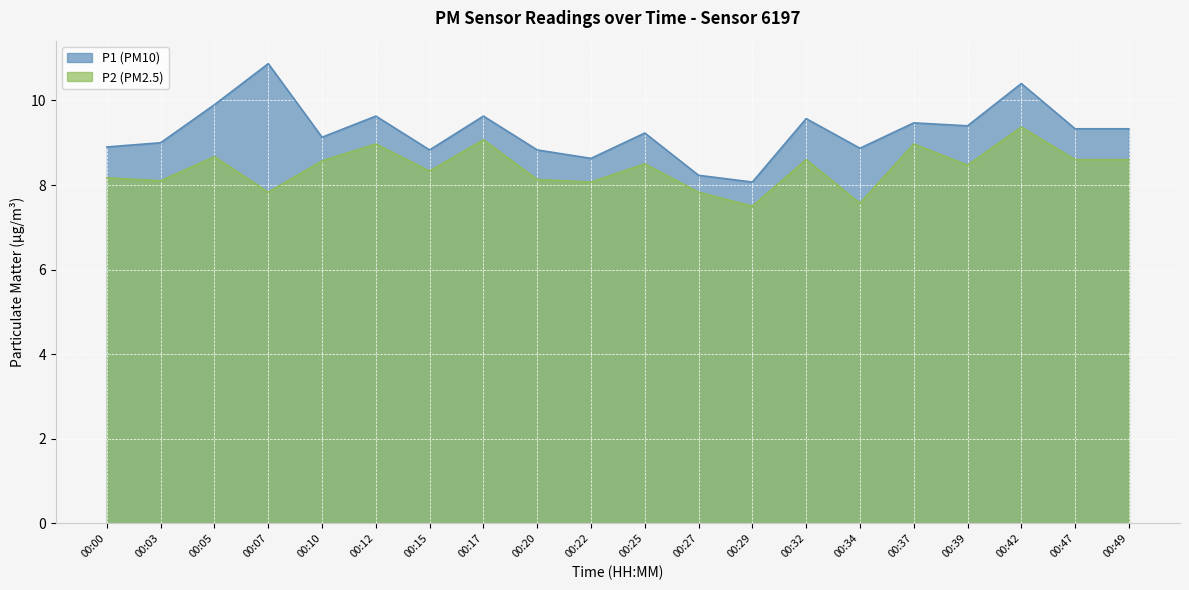

Reading right to left, list all the values displayed in this chart.

P1: 9.3	9.3	10.4	9.4	9.5	8.9	9.6	8.1	8.2	9.2	8.6	8.8	9.6	8.8	9.6	9.1	10.9	9.9	9.0	8.9
P2: 8.6	8.6	9.4	8.5	9.0	7.6	8.6	7.5	7.8	8.5	8.1	8.1	9.1	8.3	9.0	8.6	7.8	8.7	8.1	8.2